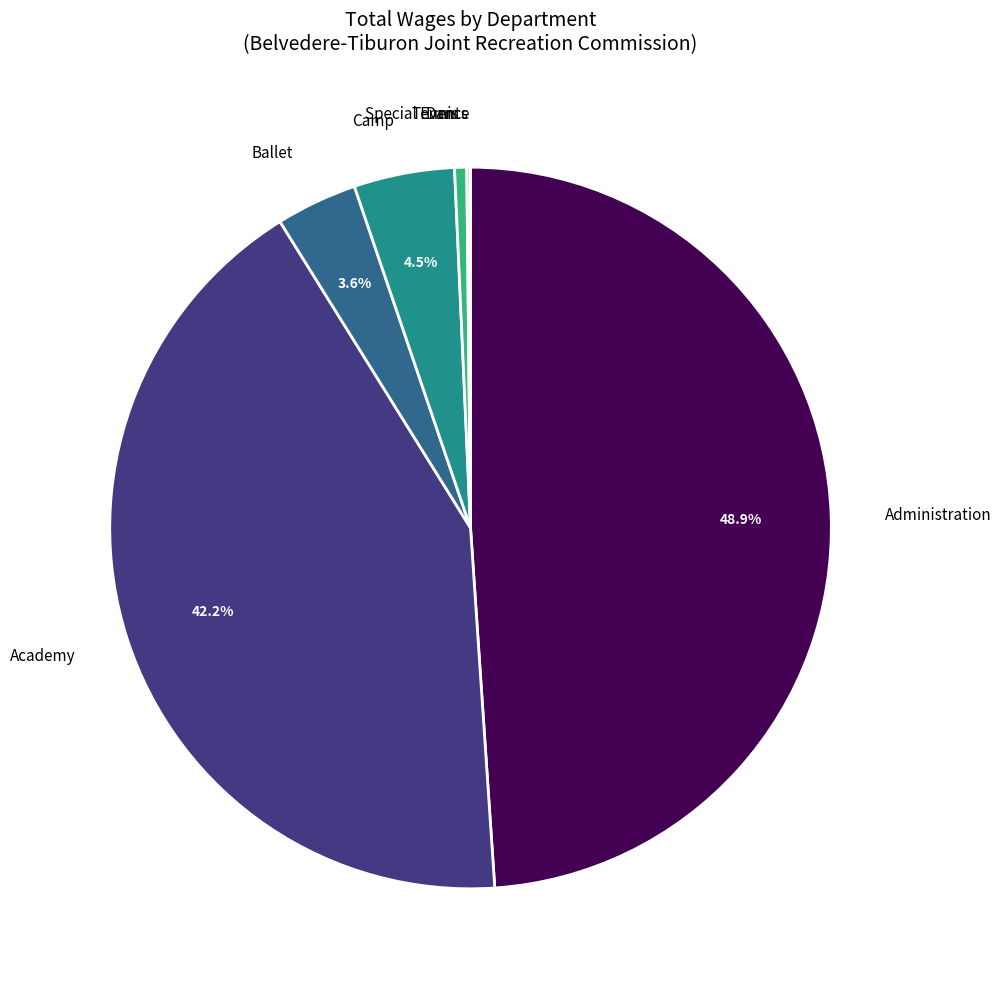

Which category has the biggest portion of the pie?

Administration